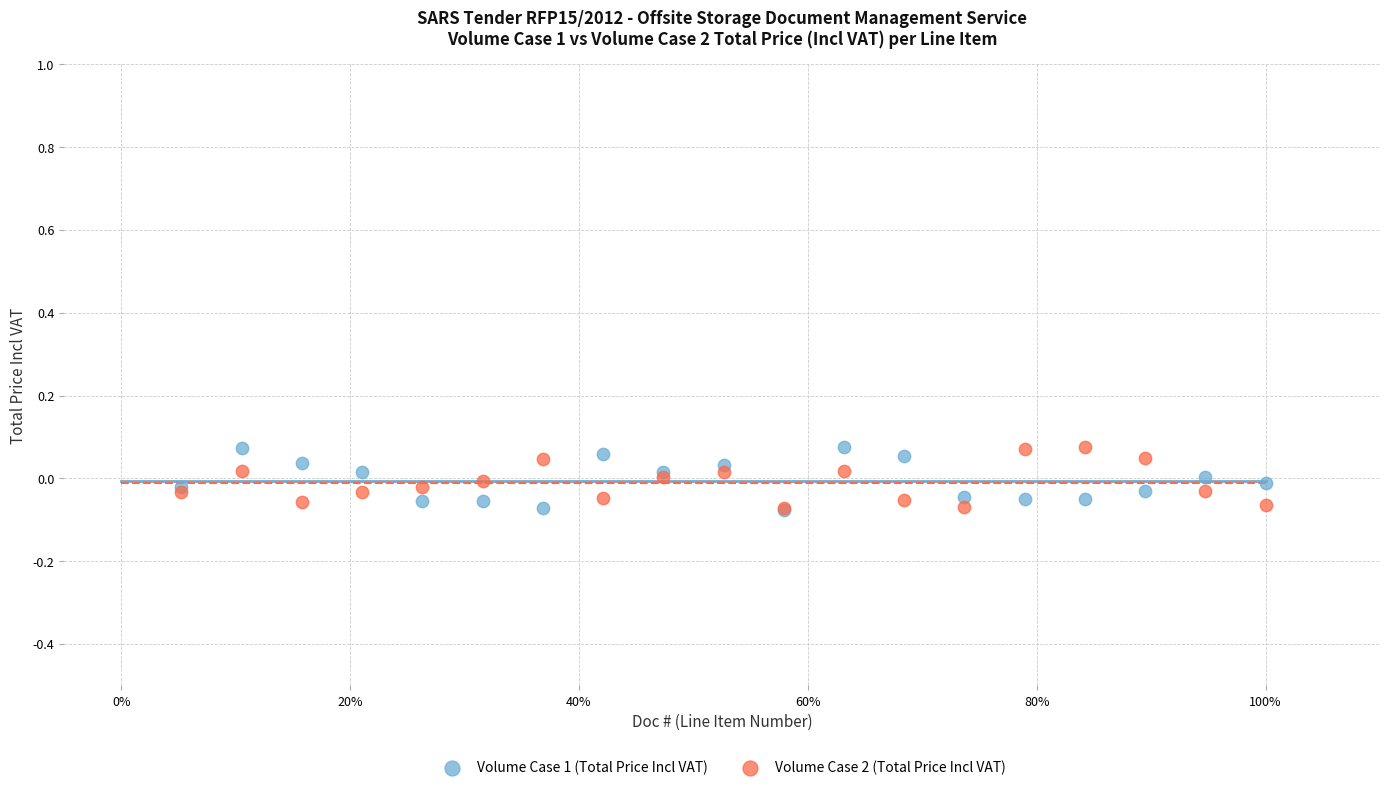

What are all the series names shown in the legend?

Volume Case 1 (Total Price Incl VAT), Volume Case 2 (Total Price Incl VAT)